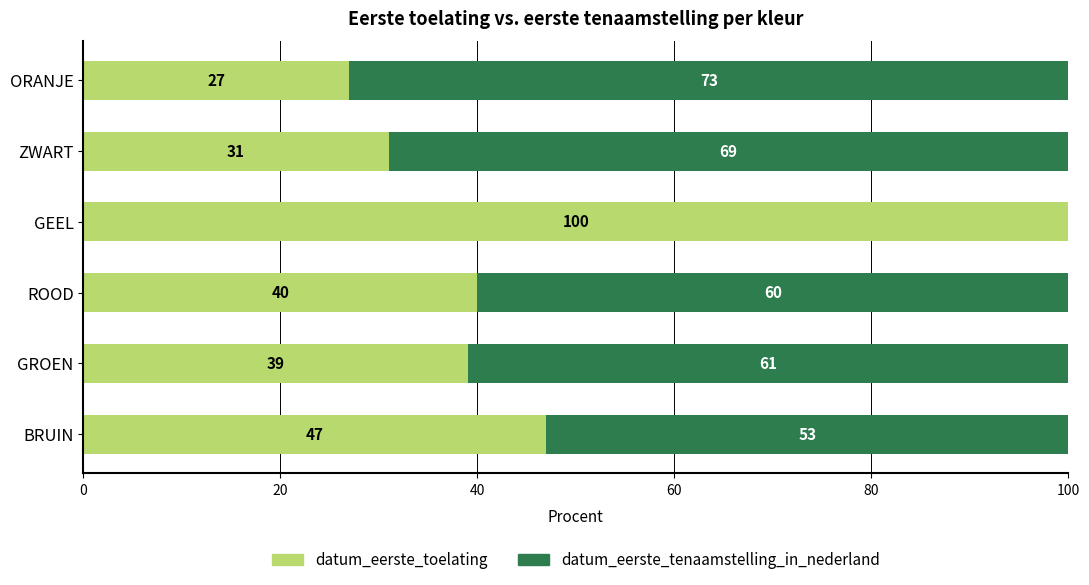

What are all the series names shown in the legend?

datum_eerste_toelating, datum_eerste_tenaamstelling_in_nederland